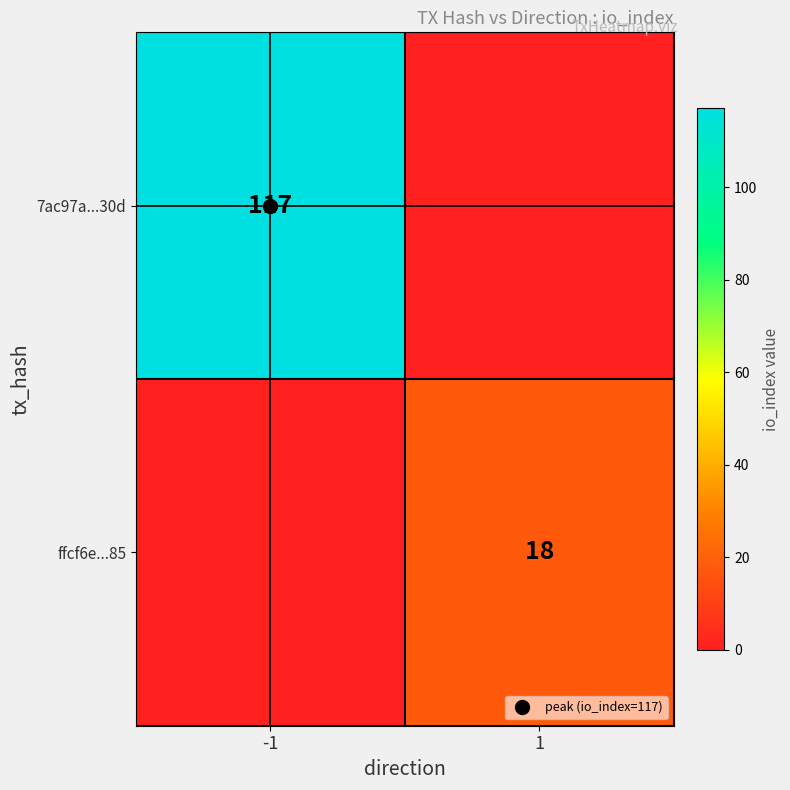

How many series are shown in this chart?

2